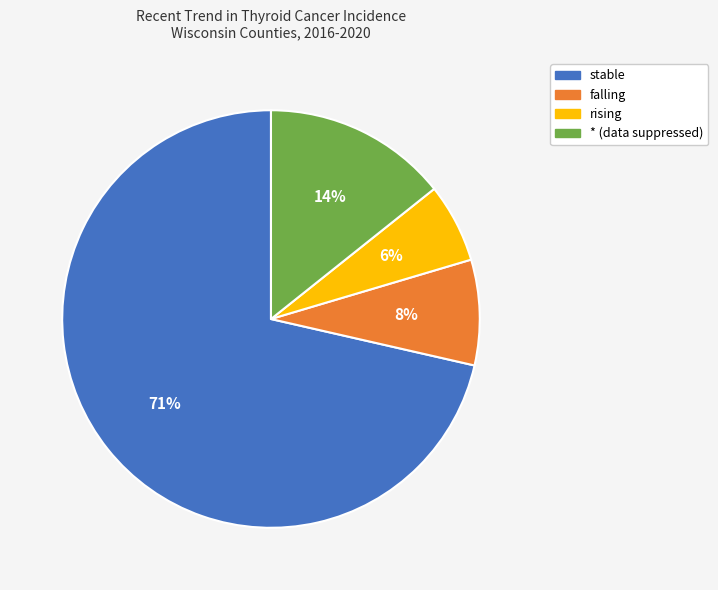

Count the number of slices in the pie.

4